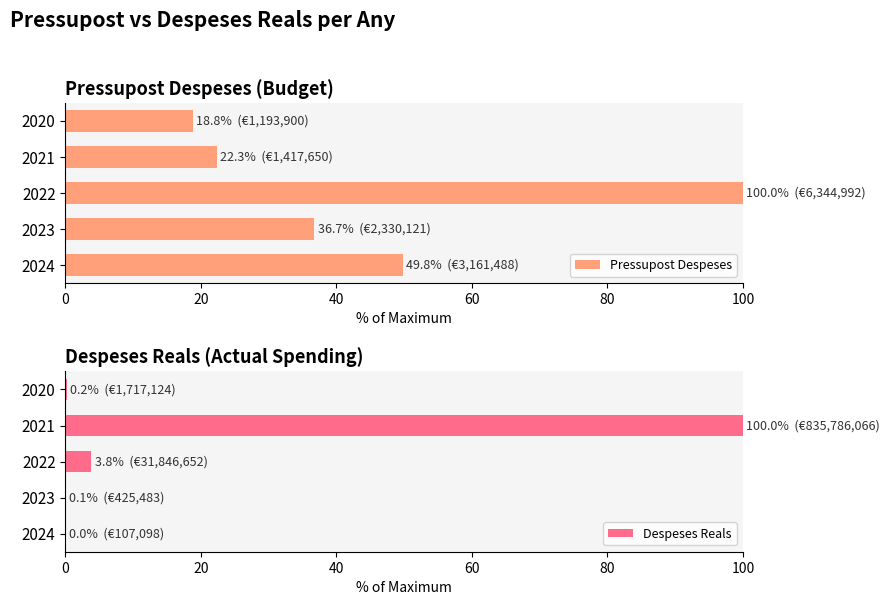

The Pressupost Despeses series shows 22.3 at 2021. True or false?

True